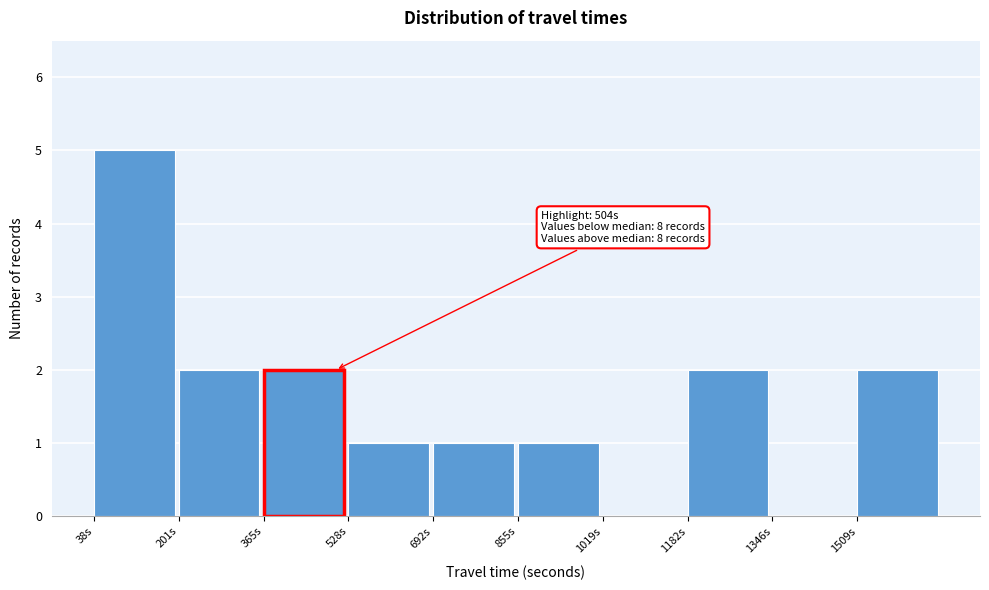

Which range on the x-axis has the tallest bar?

40 to 200